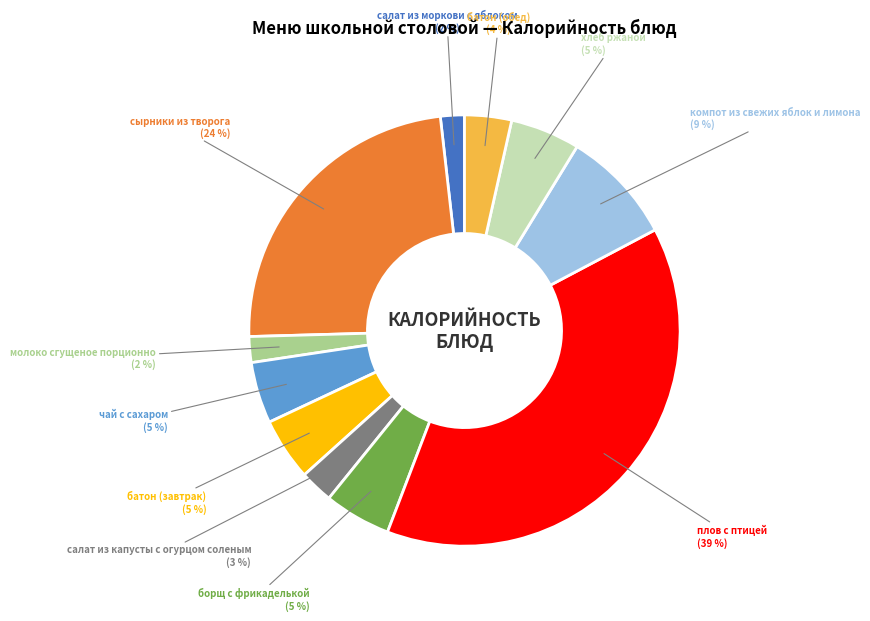

How many segments does this pie chart have?

11